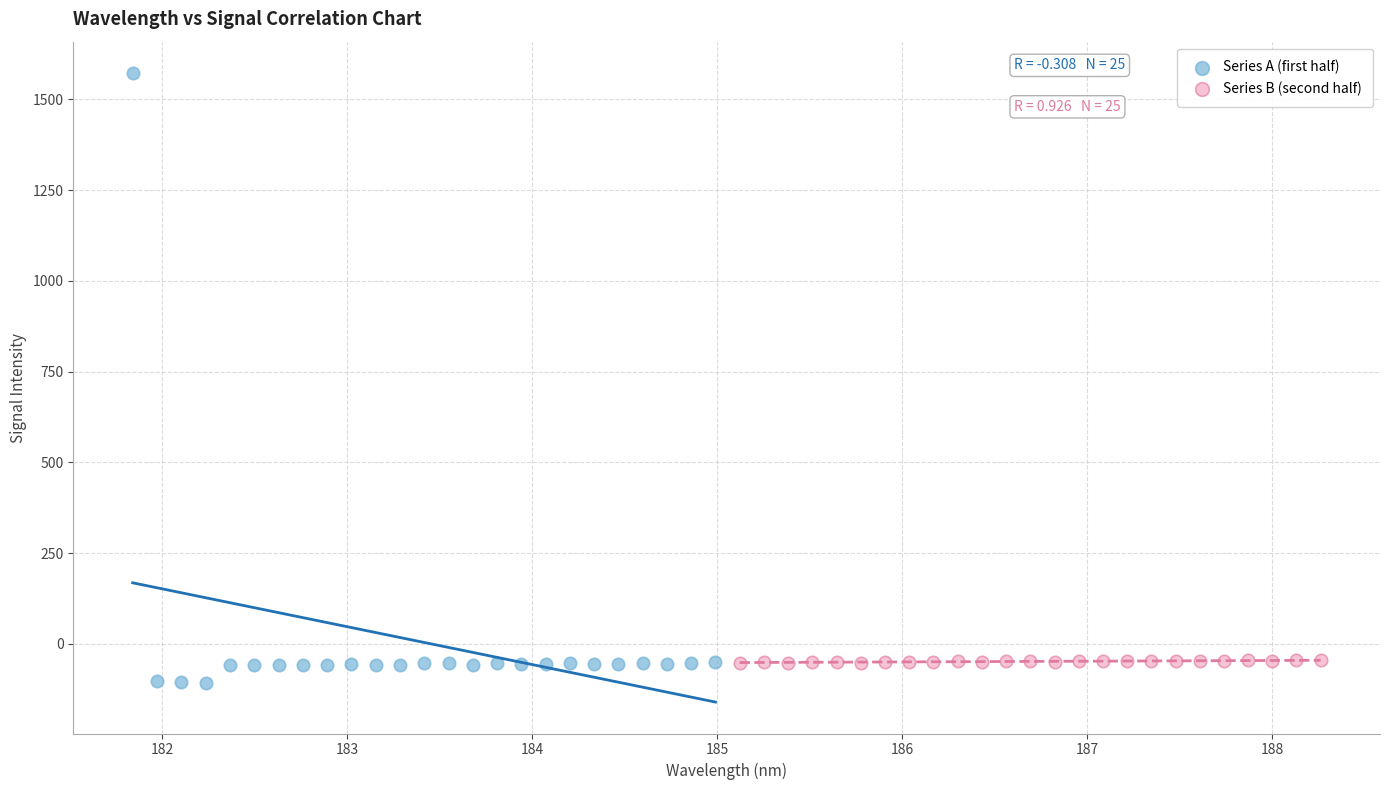

What are all the series names shown in the legend?

Series A (first half), Series B (second half)